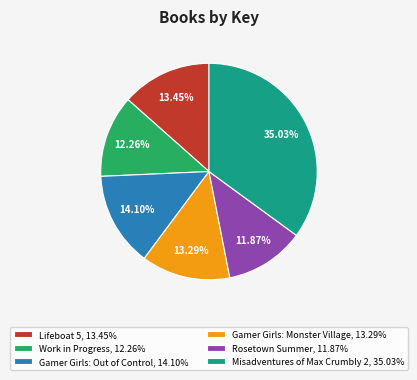

How much of the chart is everything except Gamer Girls: Monster Village?

86.7%